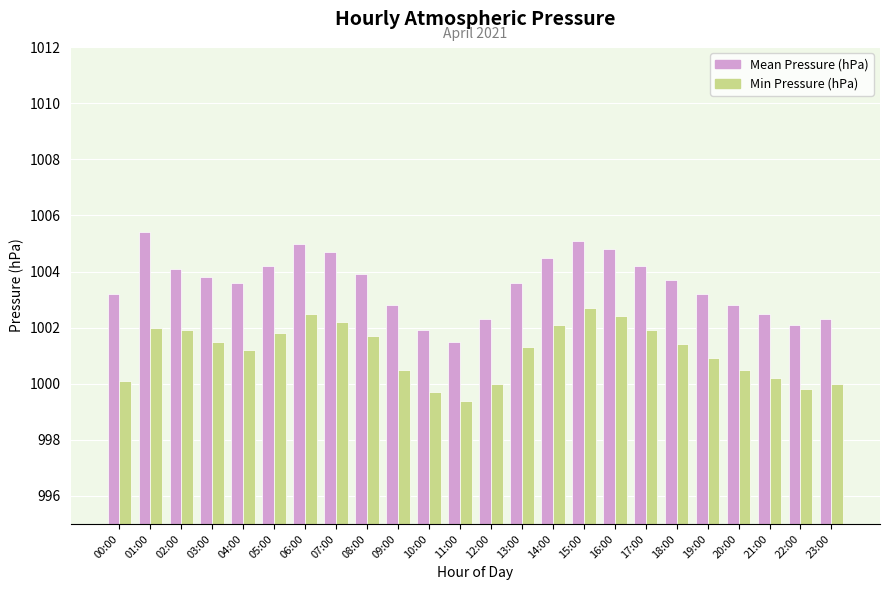

True or false: Mean Pressure (hPa) has a value of 1636.2 at 13:00.

False